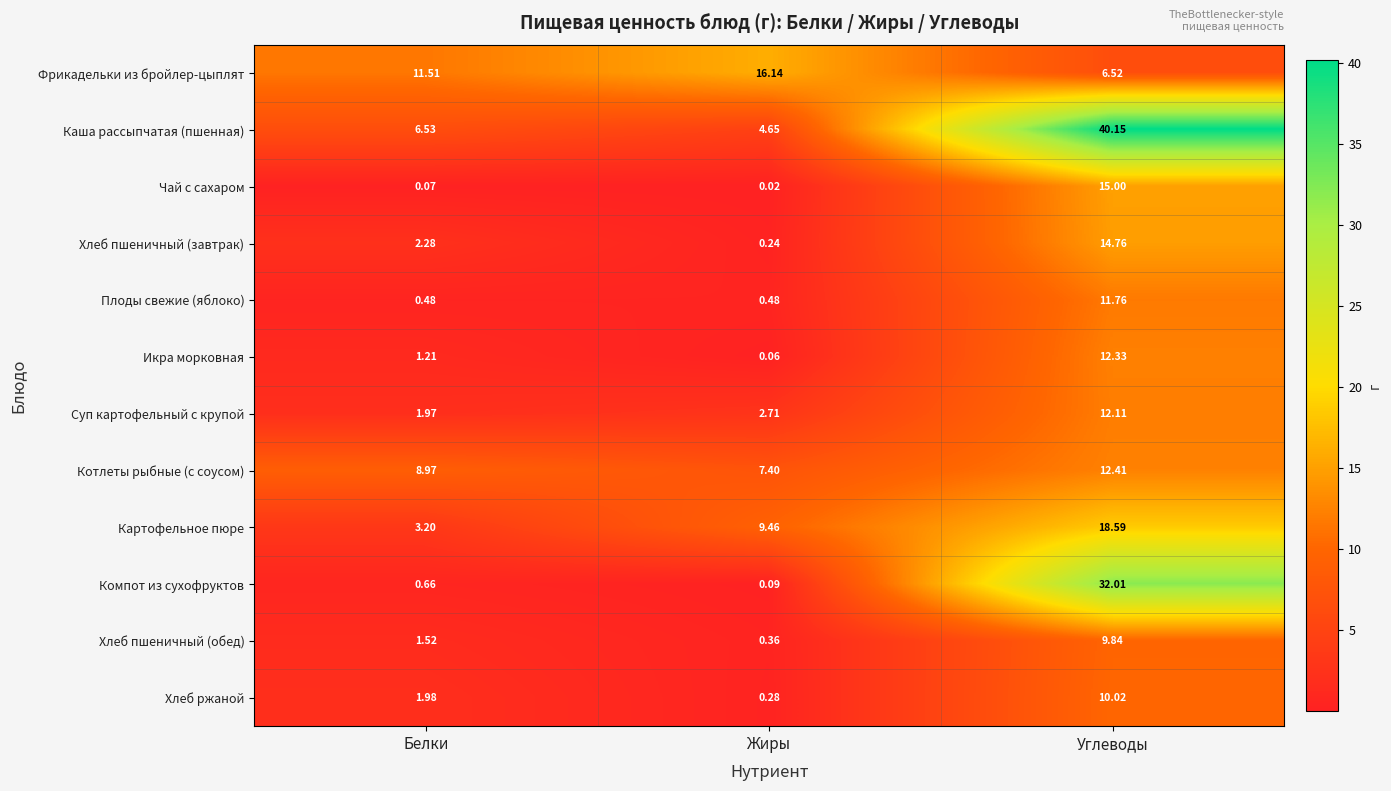

Is the value of Компот из сухофруктов at Белки greater than the value of Хлеб ржаной at Жиры?

Yes